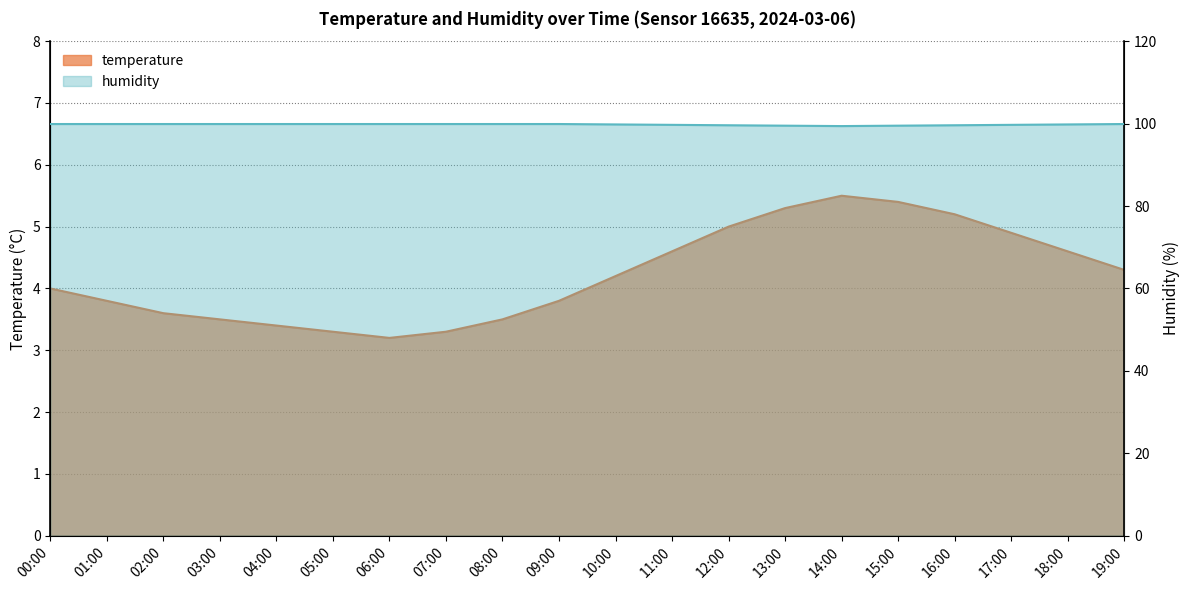

At how many categories does at least one series exceed 98?

20